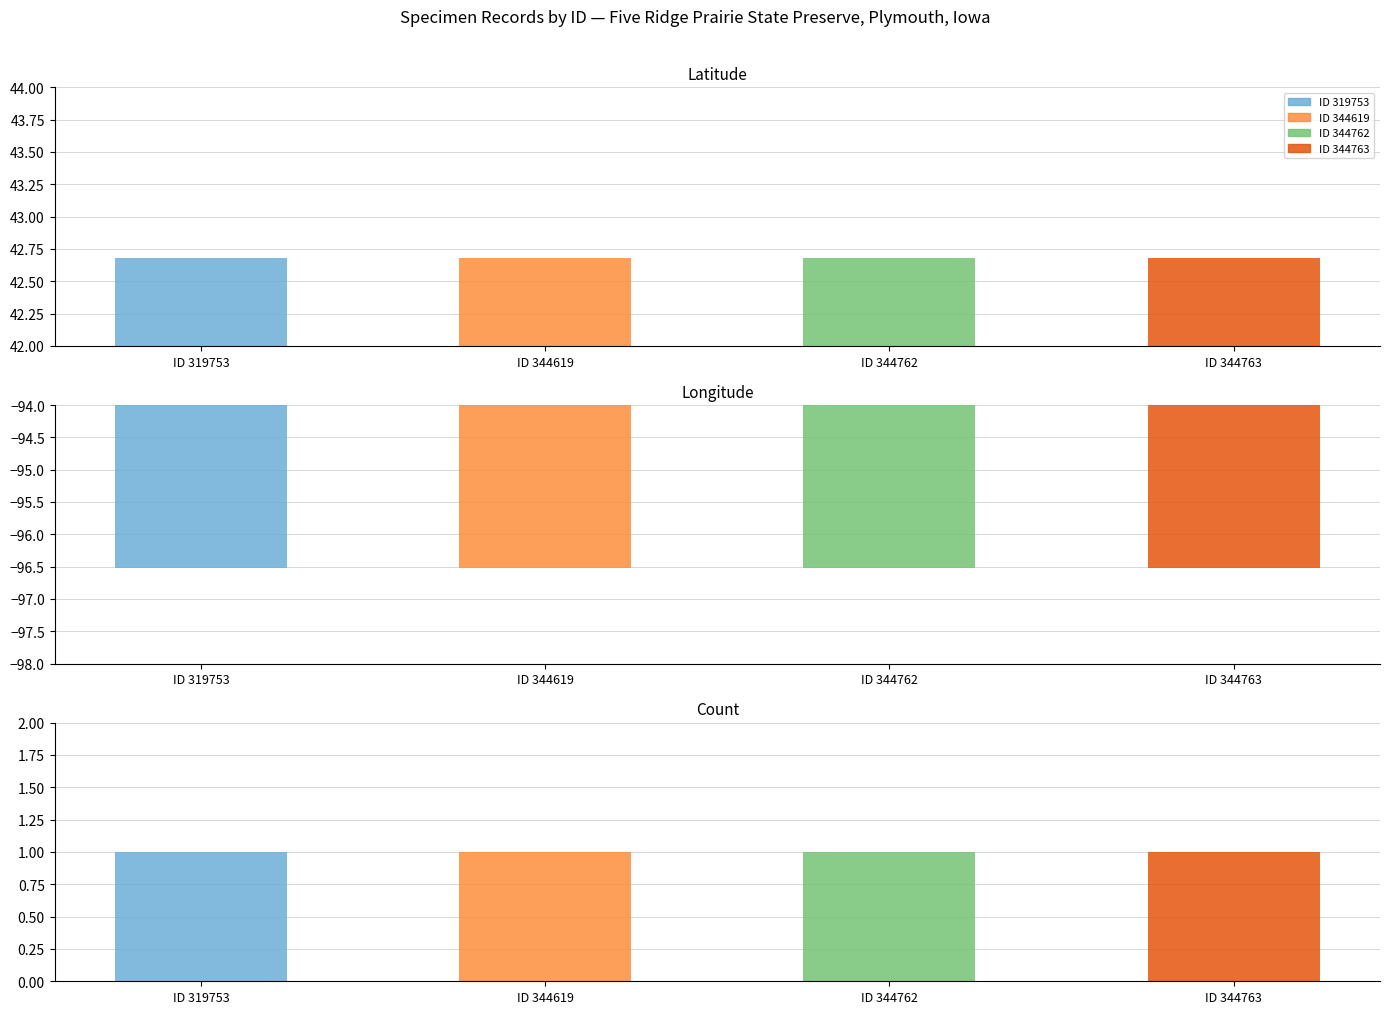

Rank the categories by Latitude value from highest to lowest.

319753, 344619, 344762, 344763